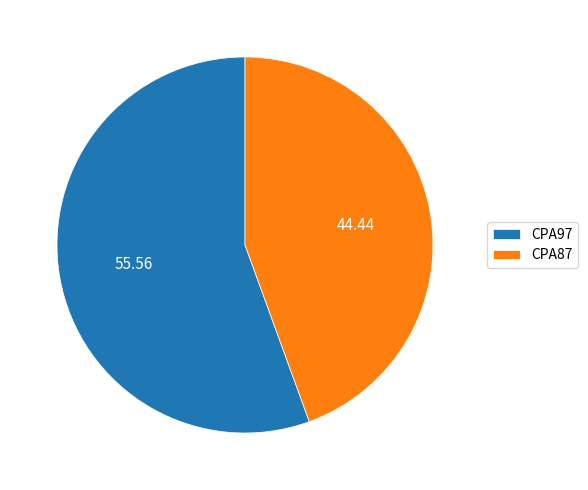

How many slices are in this pie chart?

2